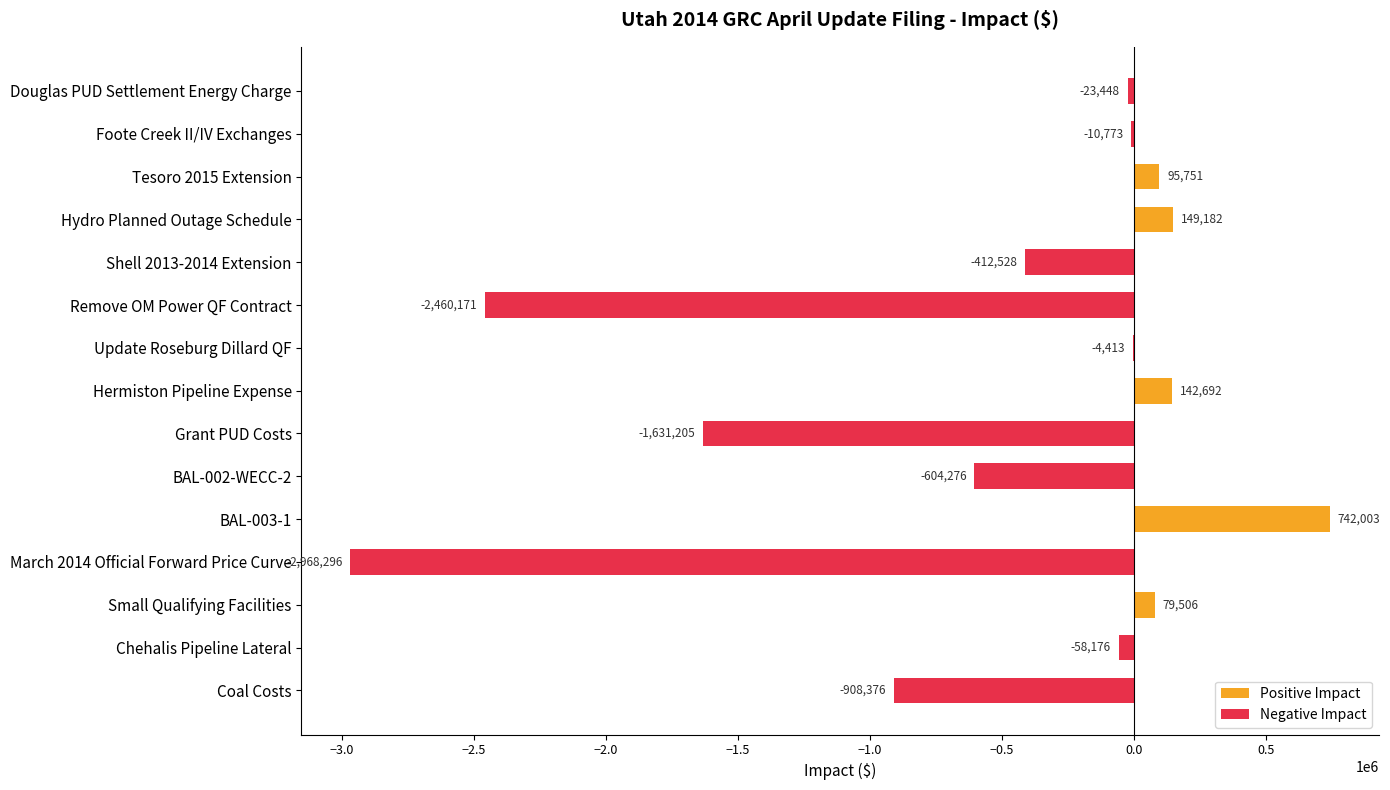

Approximately how many times larger is the value at Tesoro 2015 Extension compared to Hermiston Pipeline Expense?

0.7